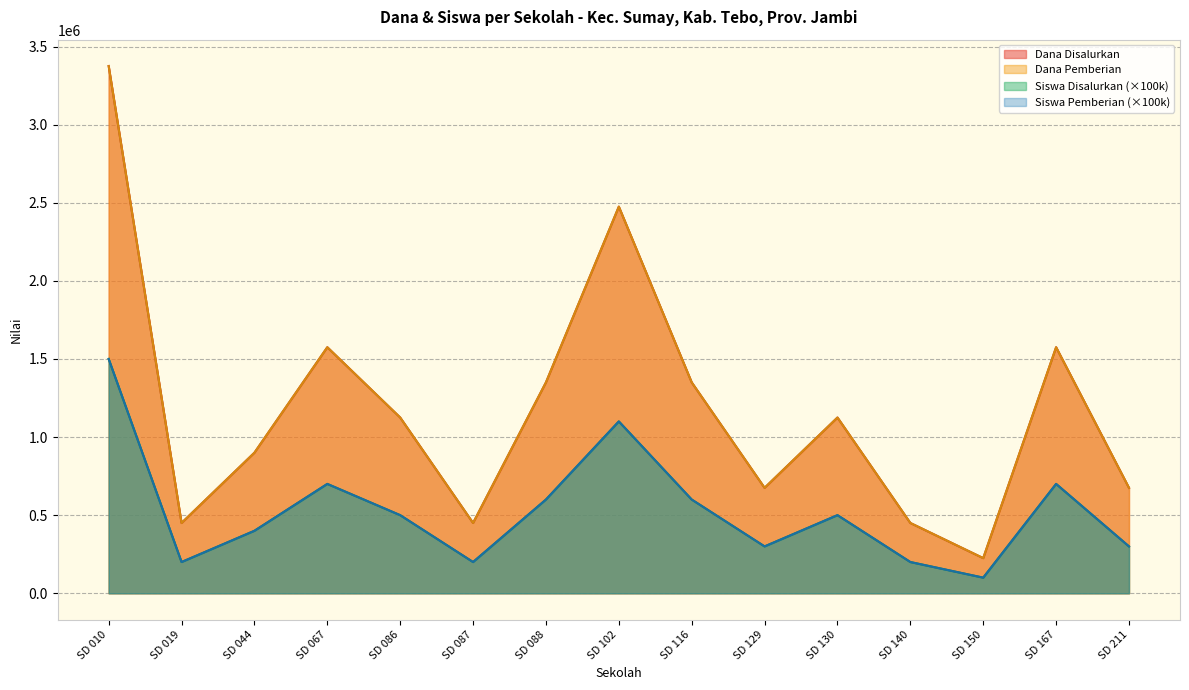

What is the value of the Dana Disalurkan point at the 3rd from the left?

900000